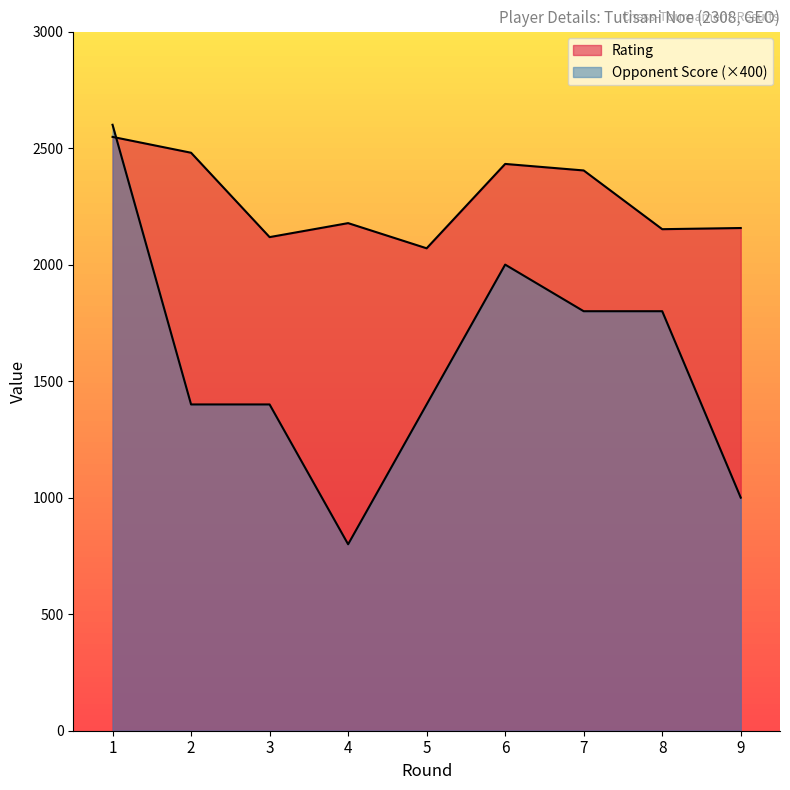

What is the difference between the Rating values at 5 and 6?

362